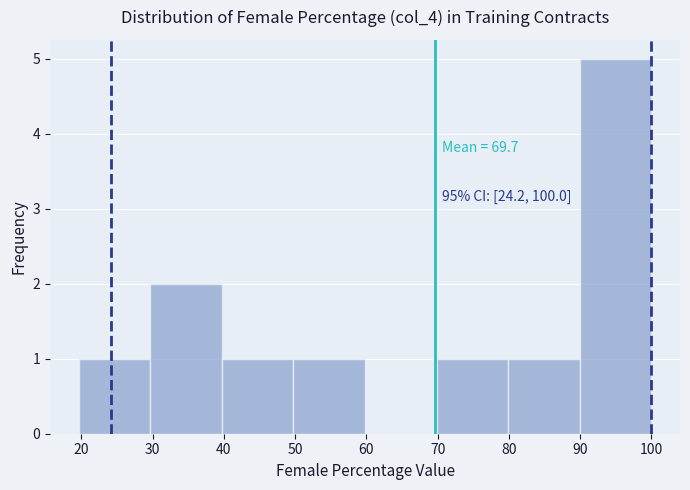

Which range on the x-axis has the tallest bar?

90 to 100